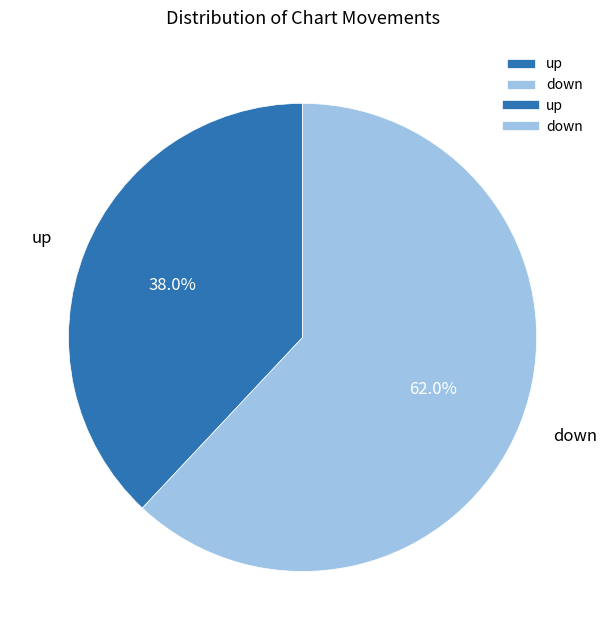

To the nearest percent, what is the difference between the down and up slice percentages?

24%